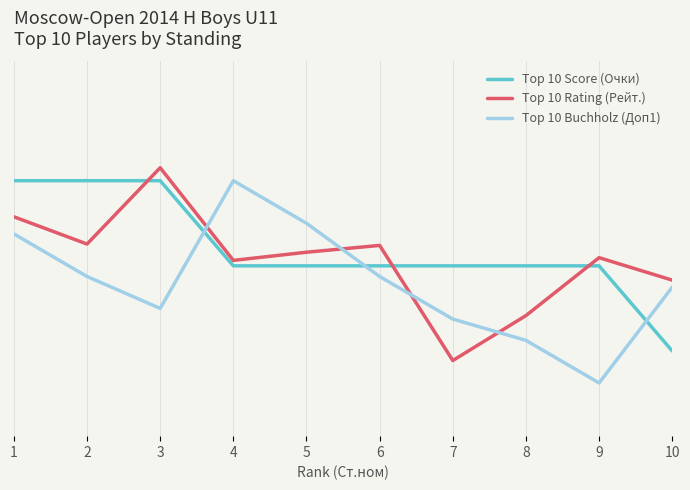

Is this an area chart (filled region under the line)?

No